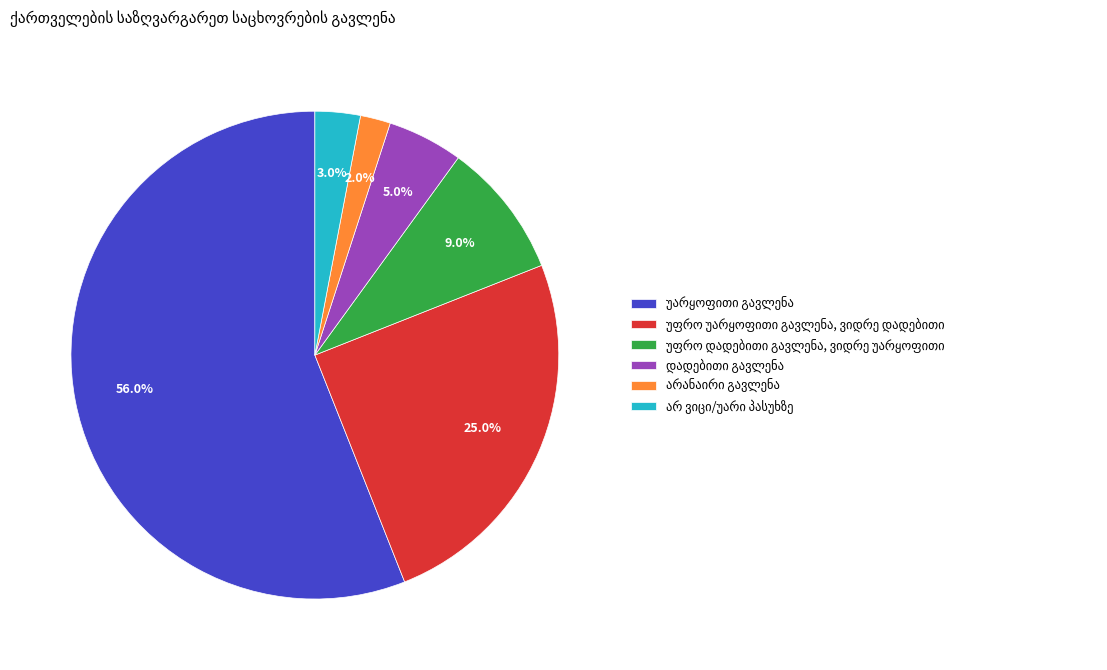

Is there any slice that represents more than half of the pie?

Yes